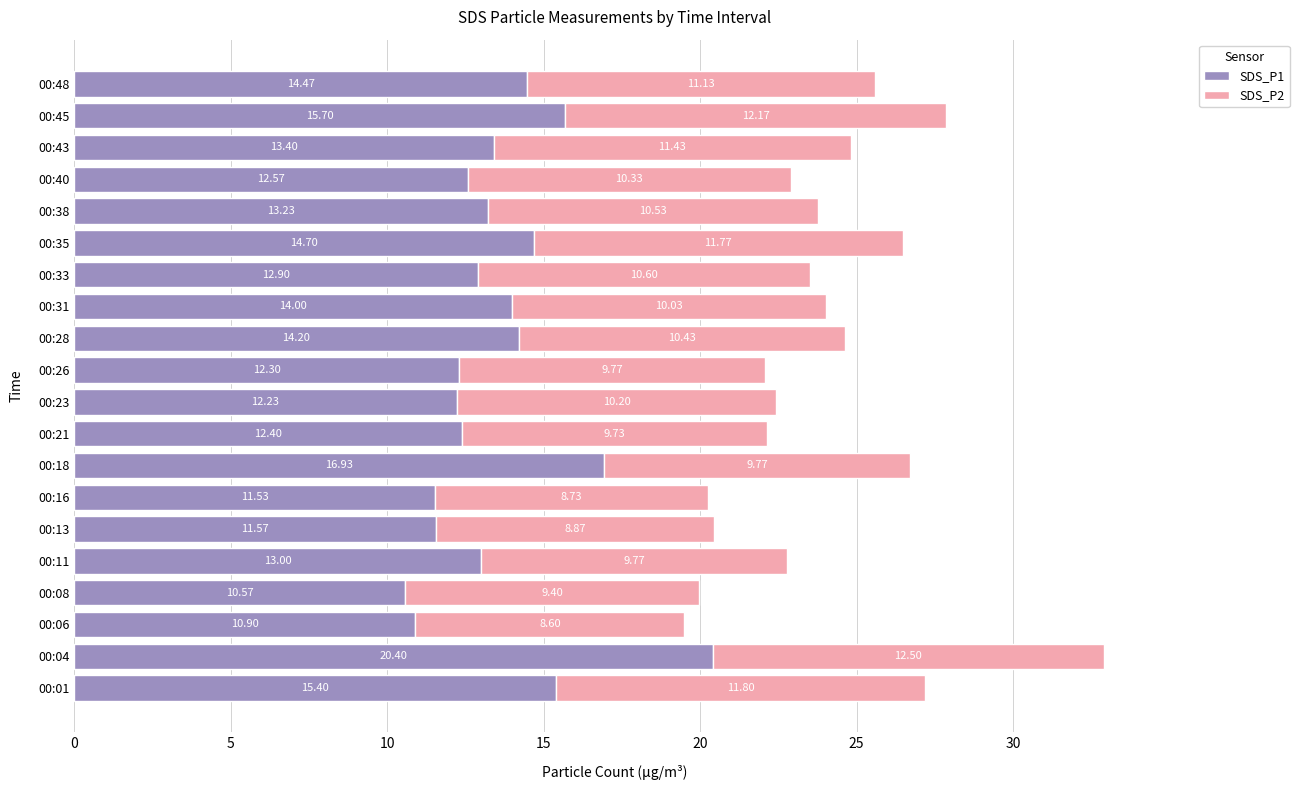

List the labels in order of SDS_P1 value, smallest first.

00:08, 00:06, 00:16, 00:13, 00:23, 00:26, 00:21, 00:40, 00:33, 00:11, 00:38, 00:43, 00:31, 00:28, 00:48, 00:35, 00:01, 00:45, 00:18, 00:04